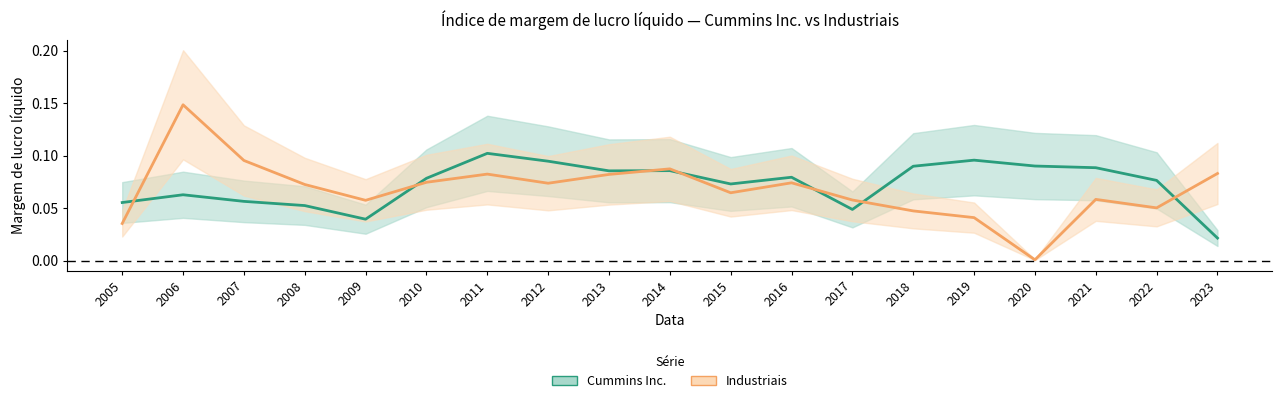

Between 2017 and 2014, which is larger?

2014